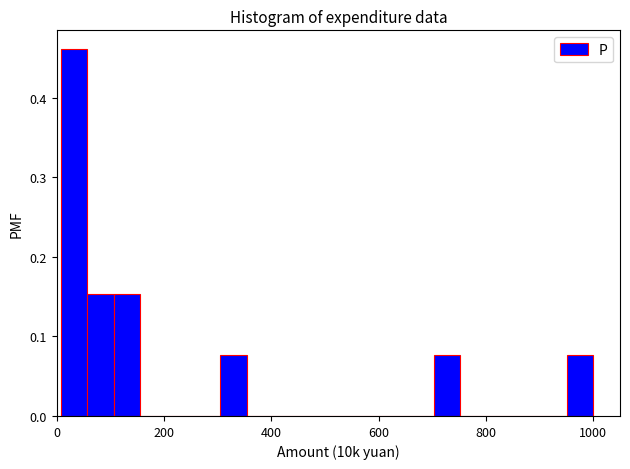

Around what value on the x-axis is the tallest bar? Give the approximate position of its centre, as read against the axis.

40